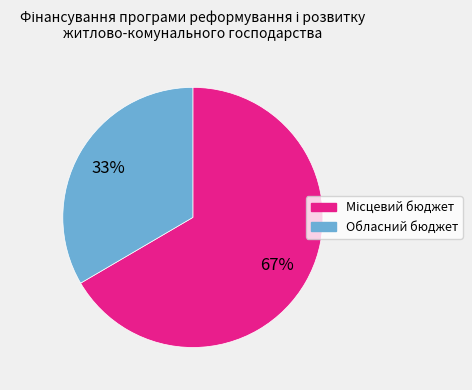

Is there any slice that represents more than half of the pie?

Yes